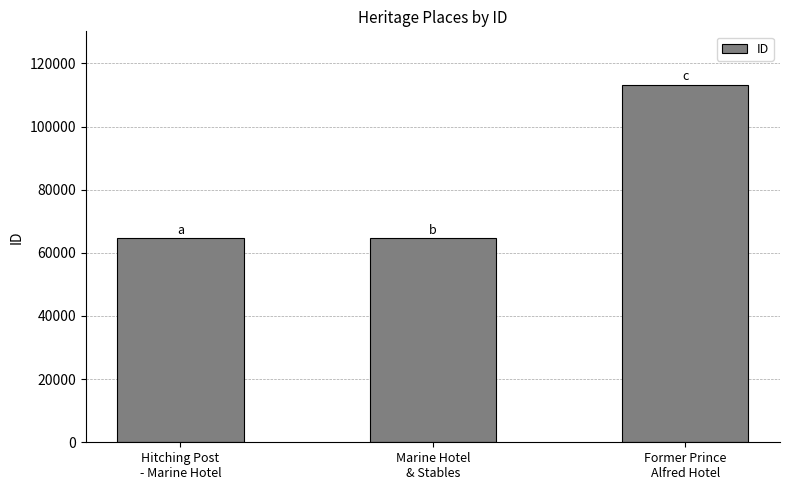

What is the difference between the maximum and second lowest values?

48603